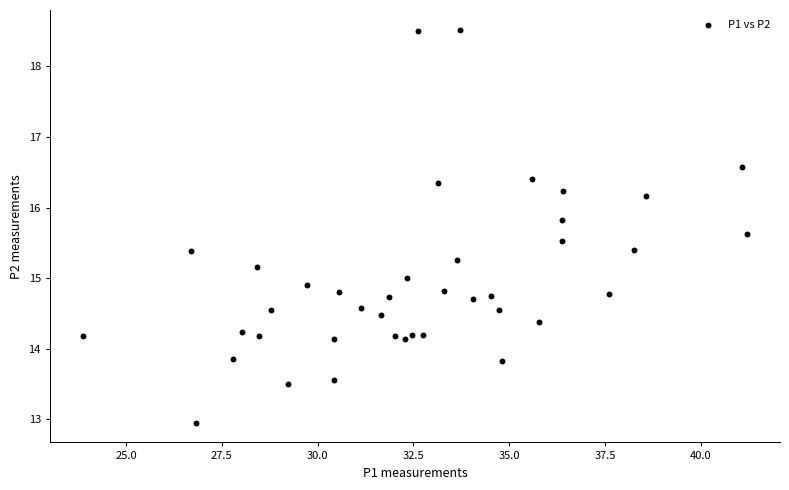

What is the range of Y values (max minus min)?

5.6